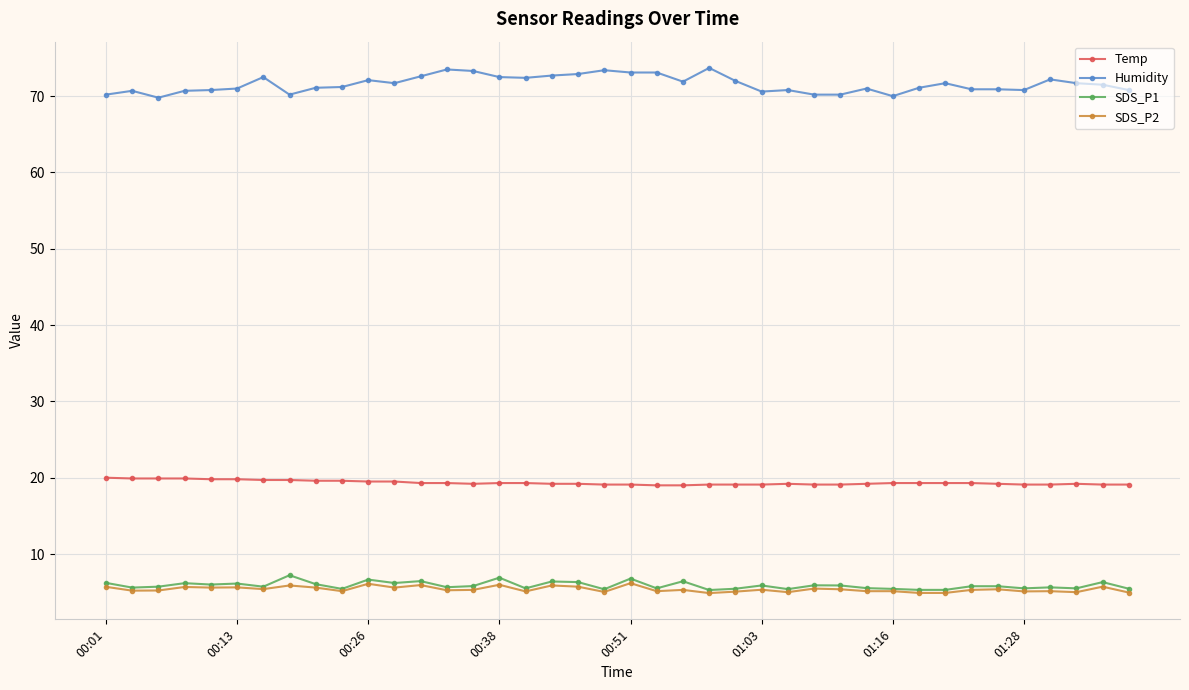

True or false: SDS_P2 and Temp cross at least once.

False